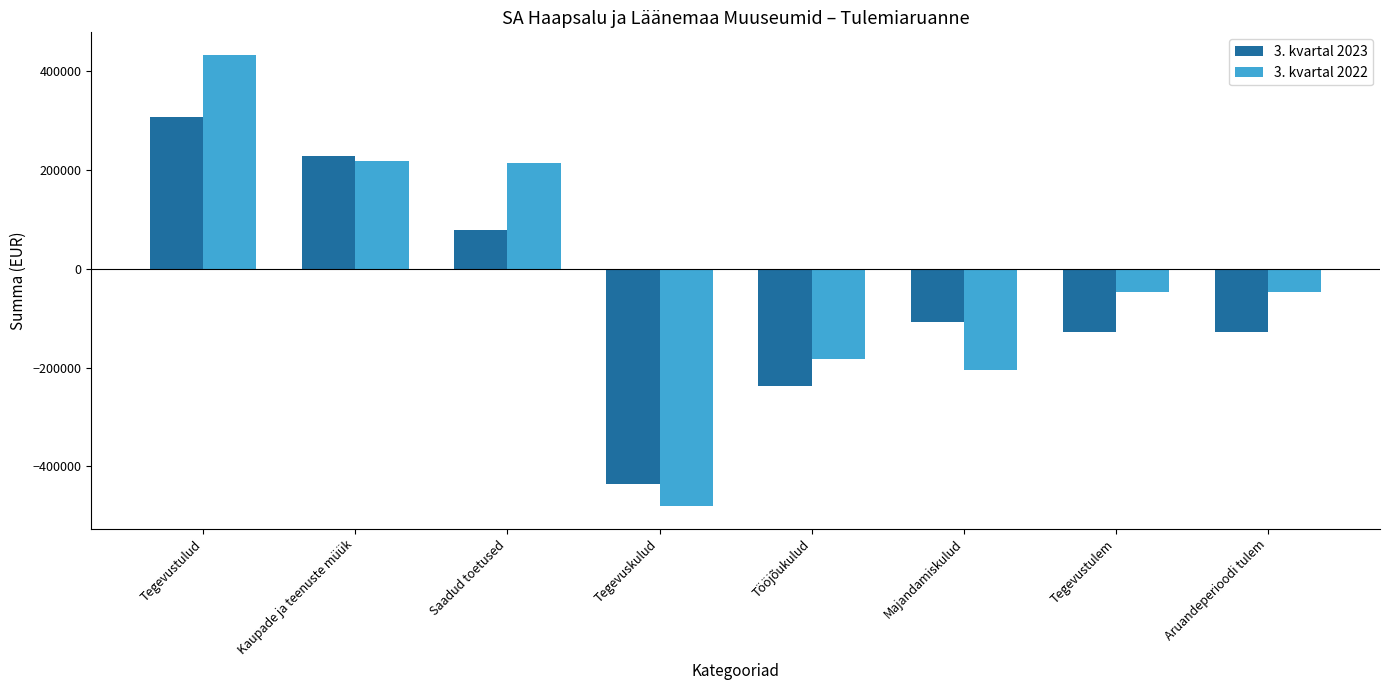

What are all the series names shown in the legend?

3. kvartal 2023, 3. kvartal 2022